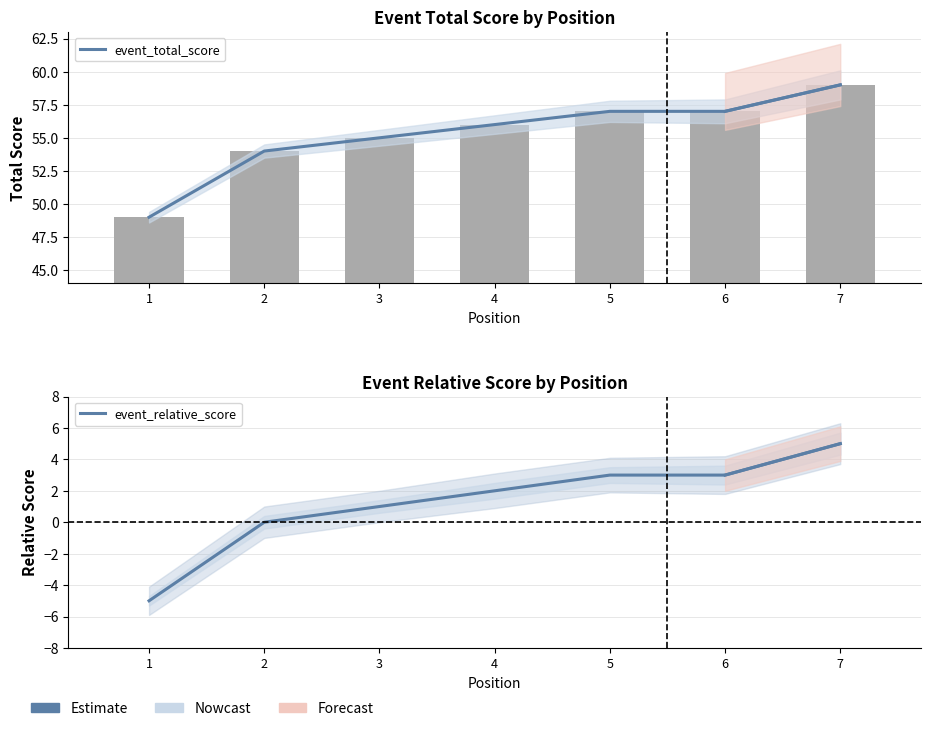

What are all the series names shown in the legend?

event_total_score, event_relative_score